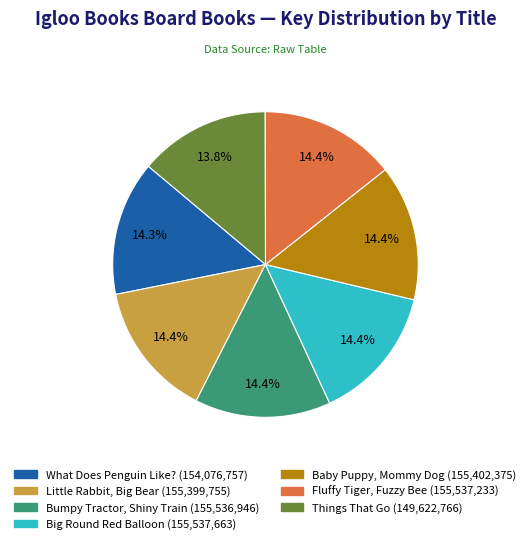

The Big Round Red Balloon slice represents 14% of the pie. True or false?

True